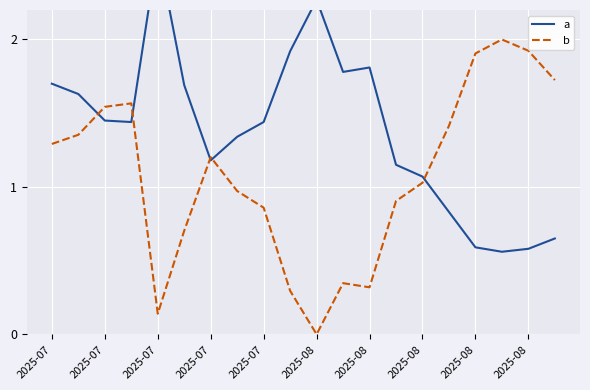

Where is a nearest to the value 1?

2025-08